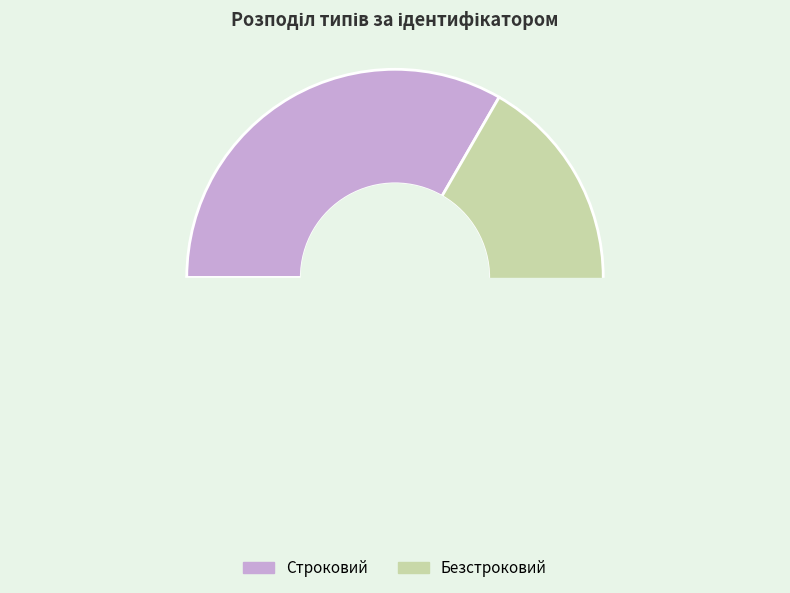

Is the sum of Безстроковий and Строковий greater than half?

Yes